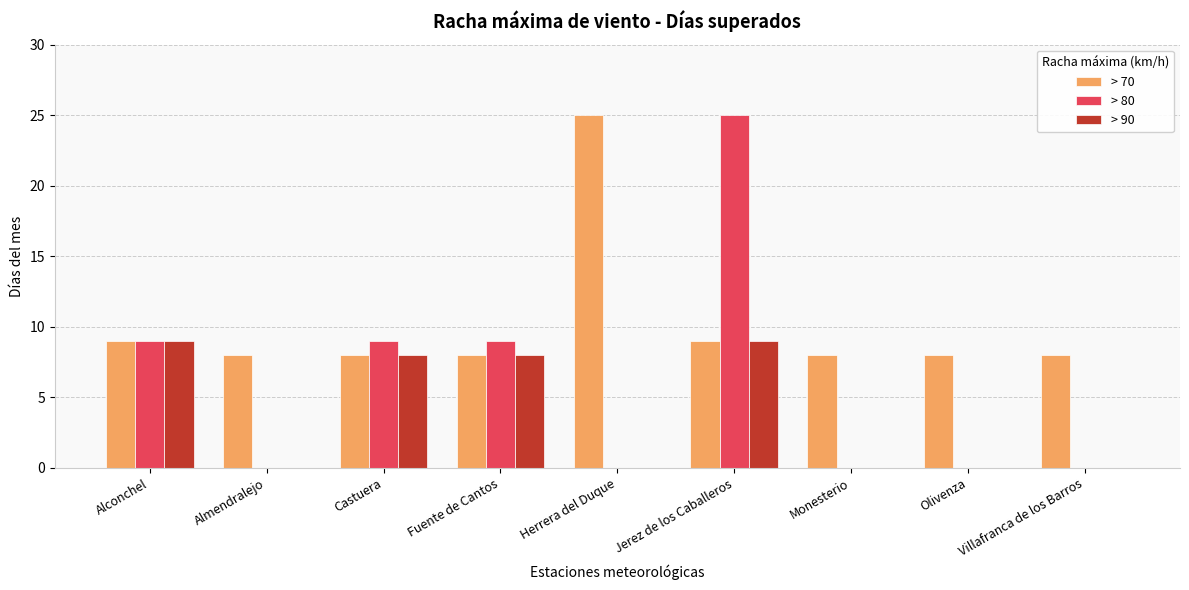

Reading right to left, extract all data points from this chart.

> 70: Villafranca de los Barros=8	Olivenza=8	Monesterio=8	Jerez de los Caballeros=9	Herrera del Duque=25	Fuente de Cantos=8	Castuera=8	Almendralejo=8	Alconchel=9
> 80: Villafranca de los Barros=0	Olivenza=0	Monesterio=0	Jerez de los Caballeros=25	Herrera del Duque=0	Fuente de Cantos=9	Castuera=9	Almendralejo=0	Alconchel=9
> 90: Villafranca de los Barros=0	Olivenza=0	Monesterio=0	Jerez de los Caballeros=9	Herrera del Duque=0	Fuente de Cantos=8	Castuera=8	Almendralejo=0	Alconchel=9